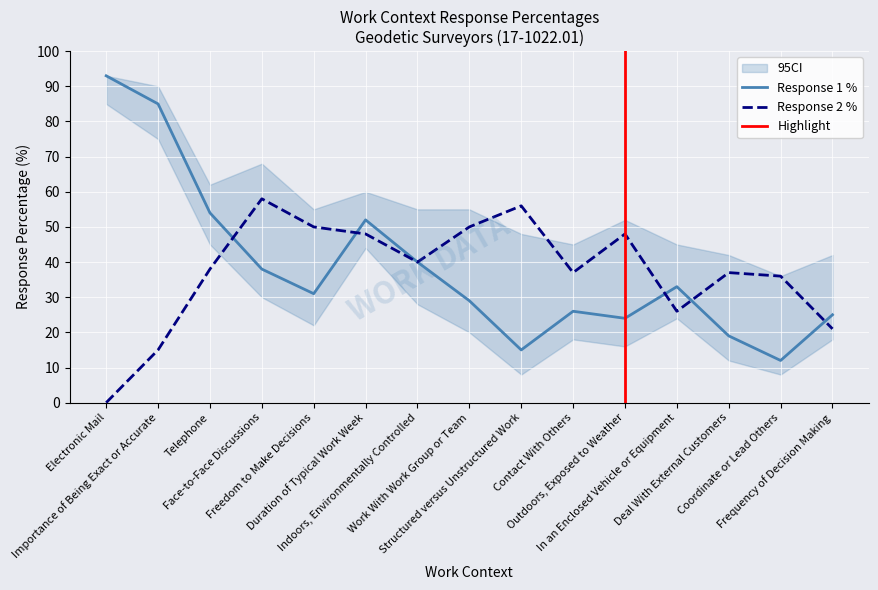

The value of Response 1 % at Deal With External Customers is 19. True or false?

True